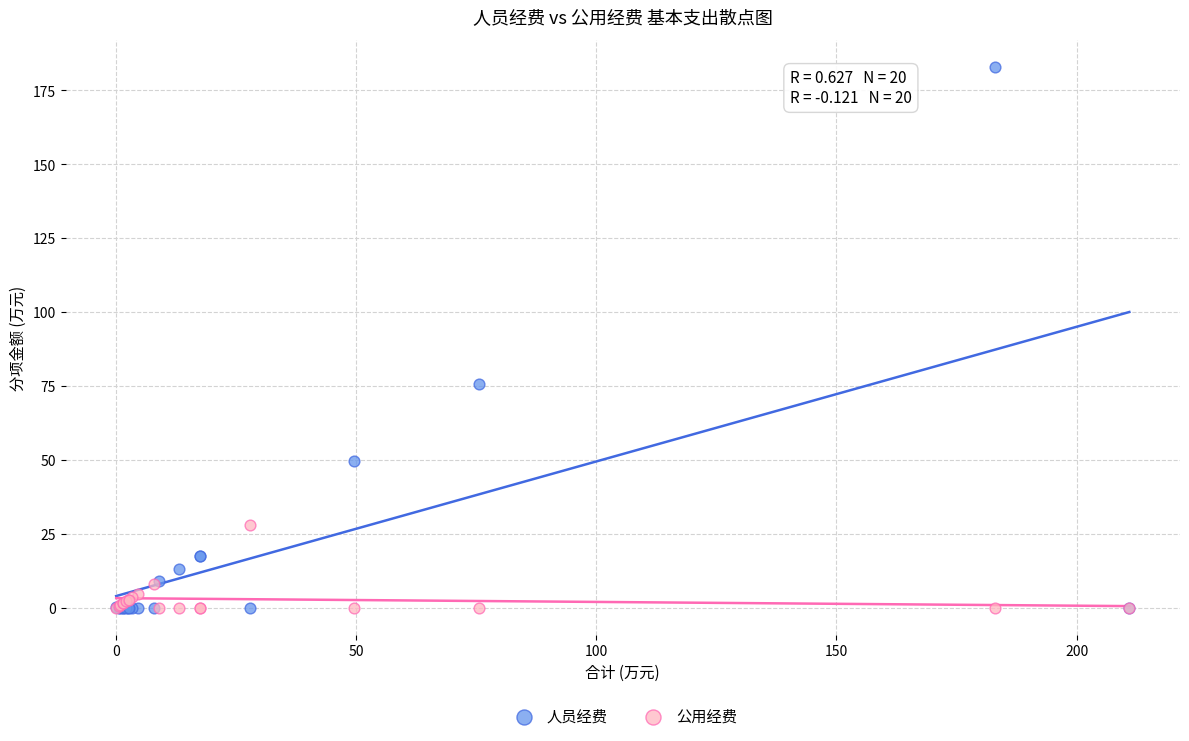

In the 人员经费 series, what Y value is closest to 91?

75.7